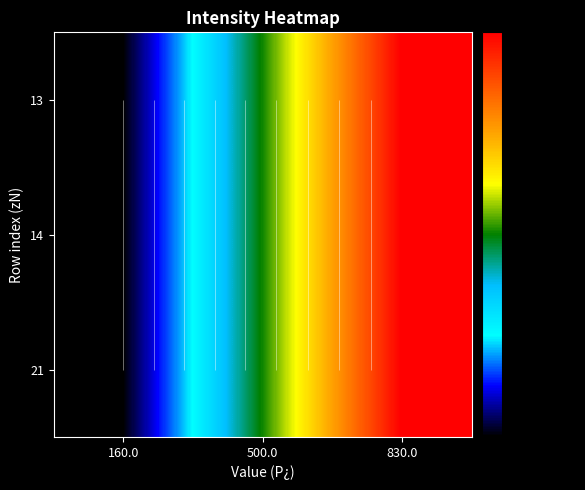

Which series has the largest range (max minus min)?

13